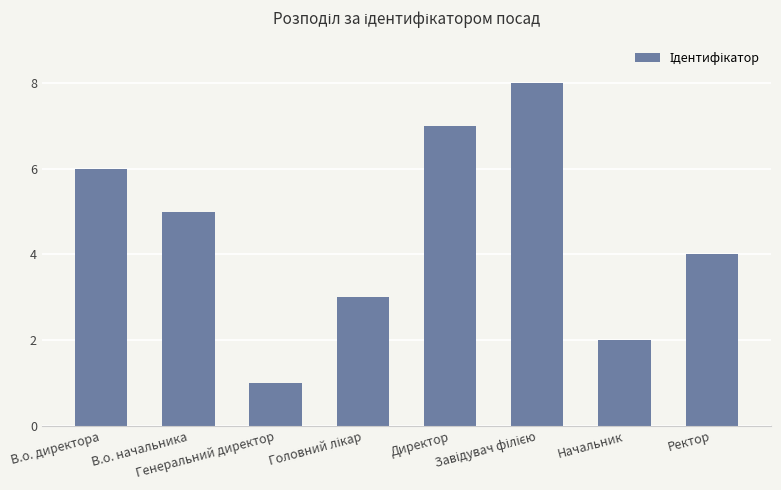

How many distinct data groups are displayed?

1